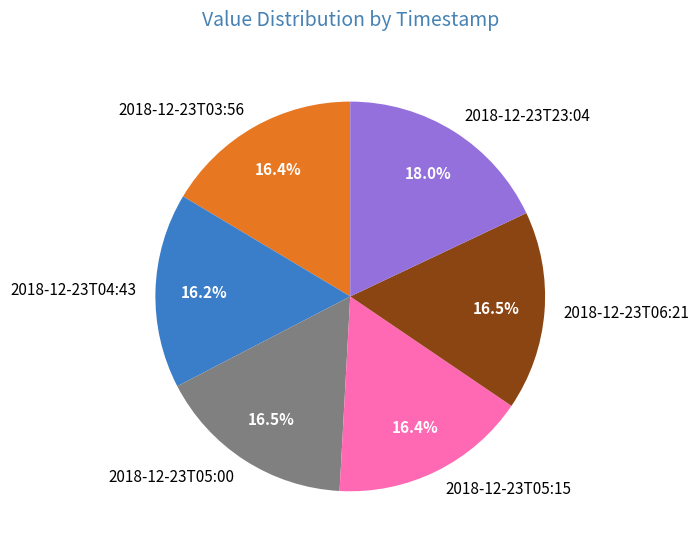

Count the number of slices in the pie.

6